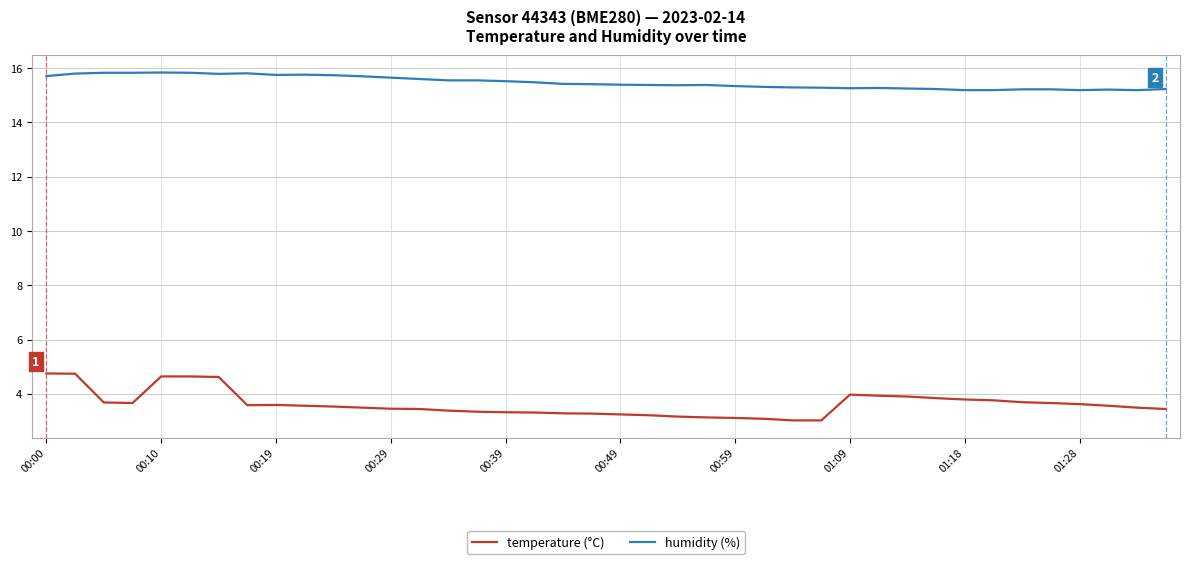

At how many categories does at least one series exceed 8?

40